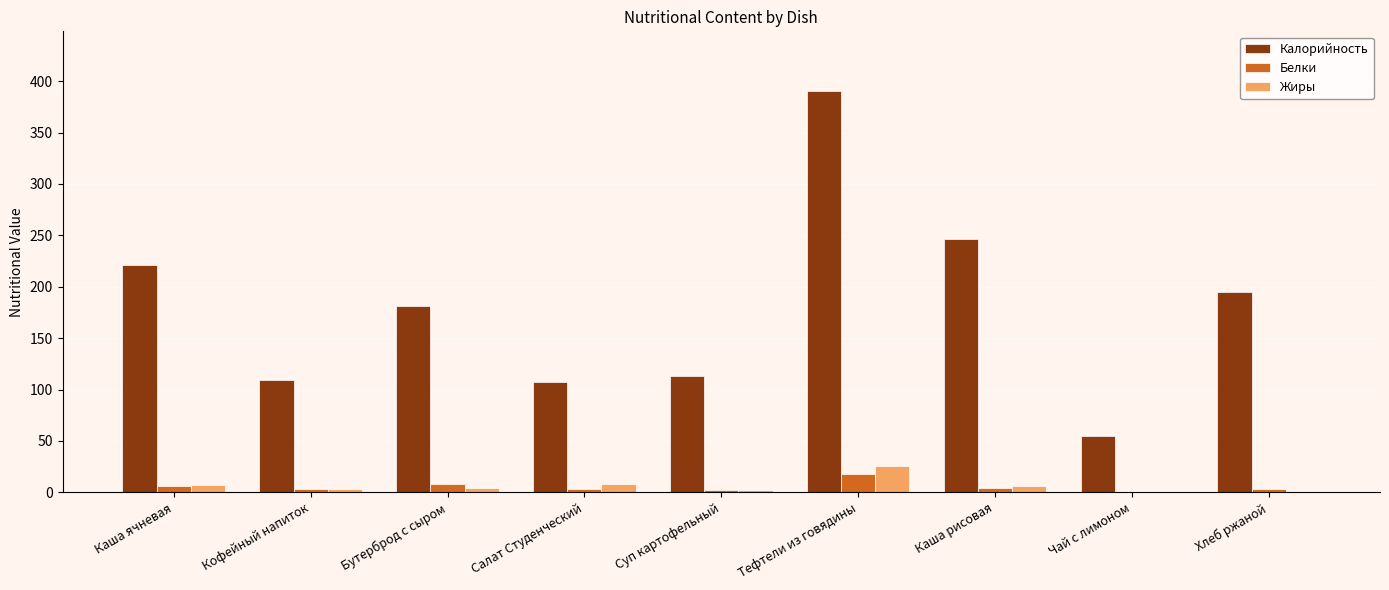

At which label does Калорийность first exceed 181?

Каша ячневая